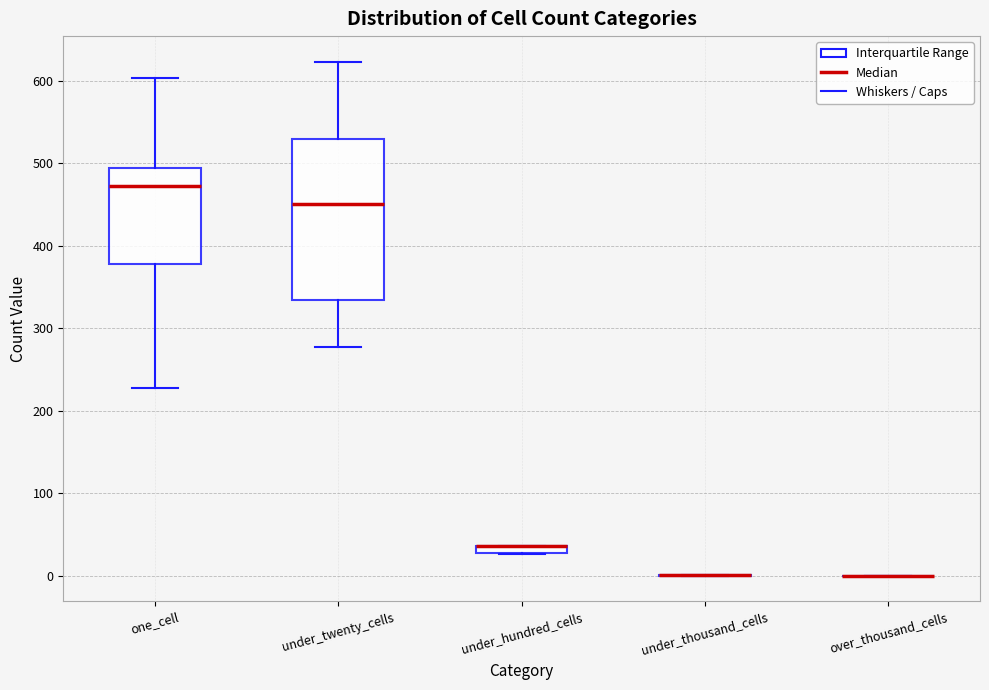

Comparing the boxes themselves (not the whiskers), which one is the tallest?

under_twenty_cells